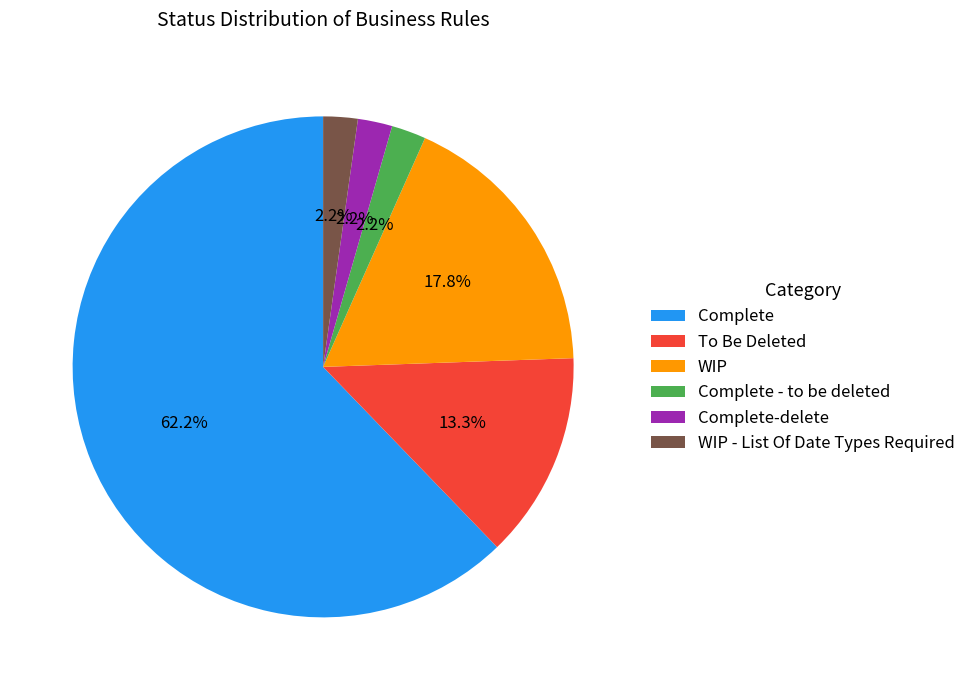

Does Complete account for over 50% of the chart?

Yes